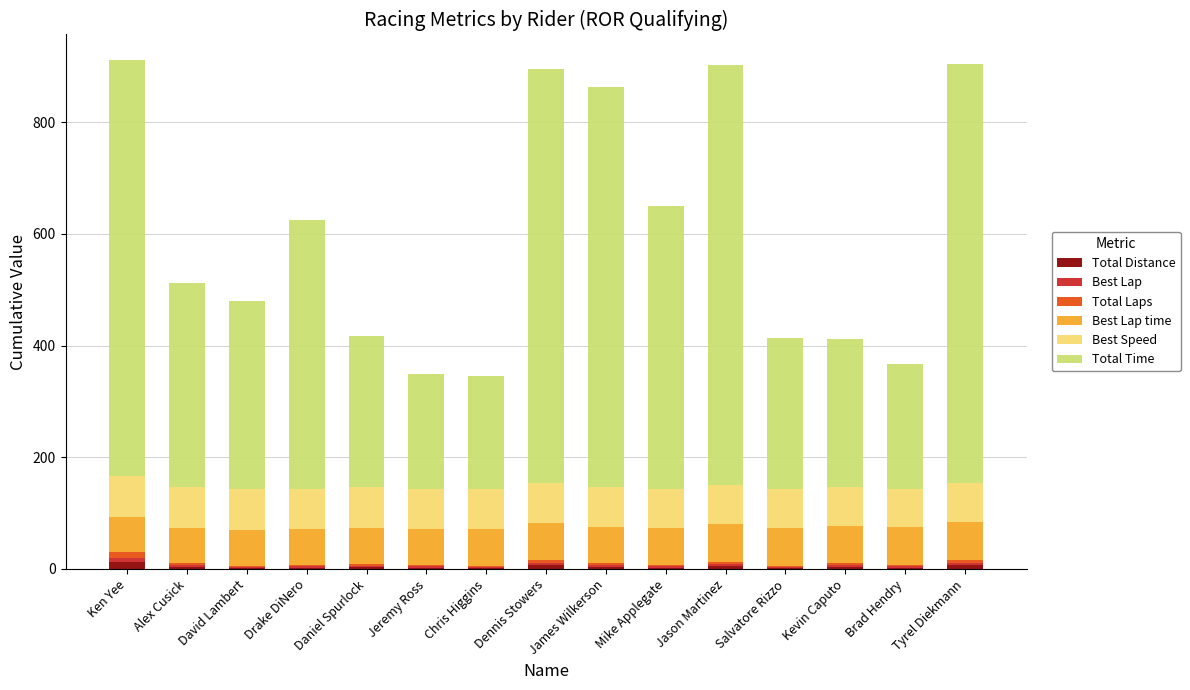

The value of Total Laps at Alex Cusick is 3.0. True or false?

True